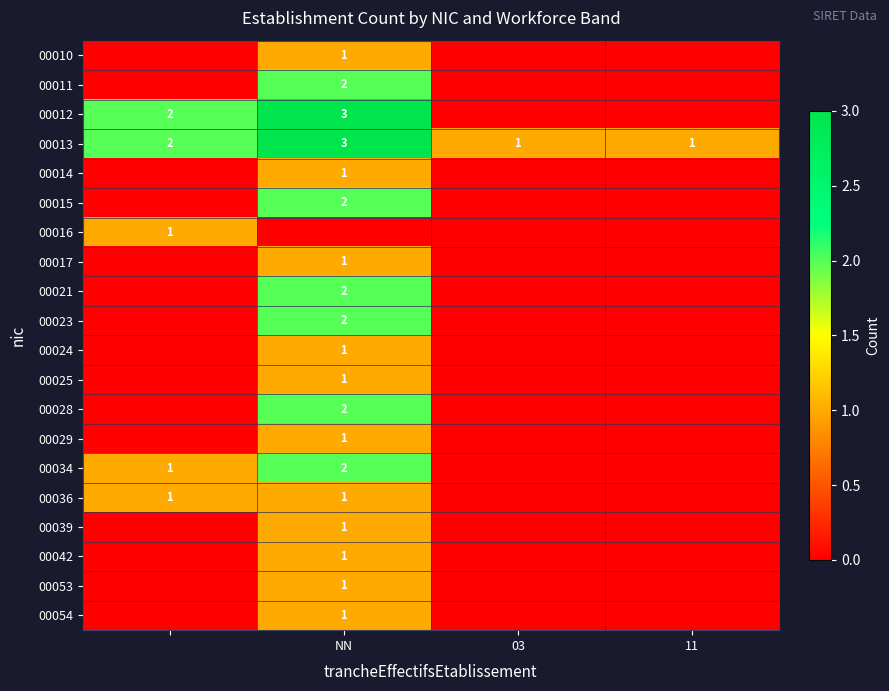

The 00034 series shows 2 at NN. True or false?

True